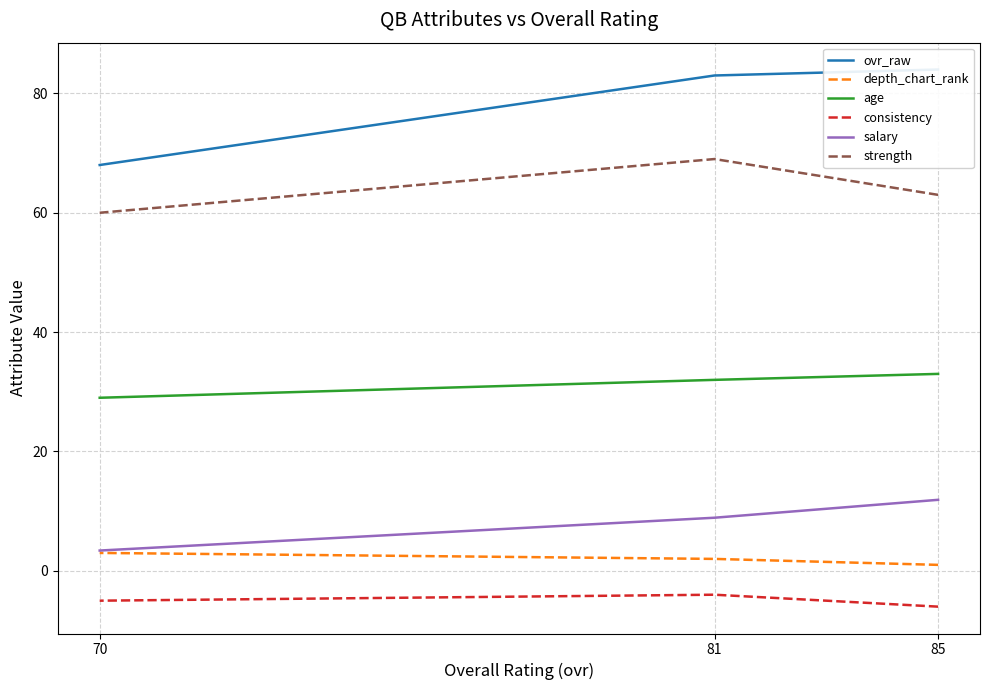

What are all the series names shown in the legend?

ovr_raw, depth_chart_rank, age, consistency, salary, strength